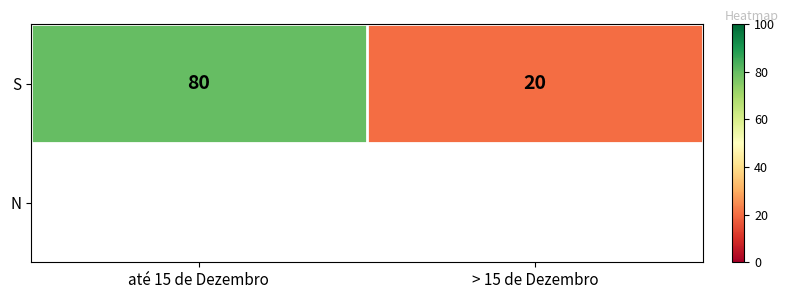

What is the sum of the values at > 15 de Dezembro and até 15 de Dezembro?

100